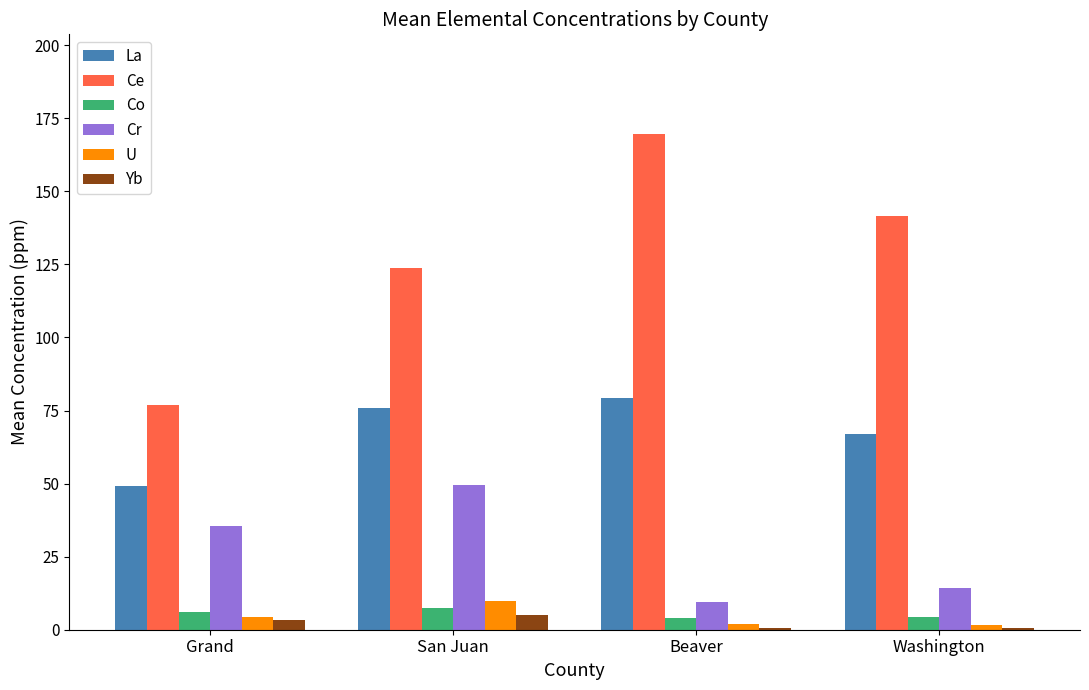

The Cr series shows 9.7 at Beaver. True or false?

True